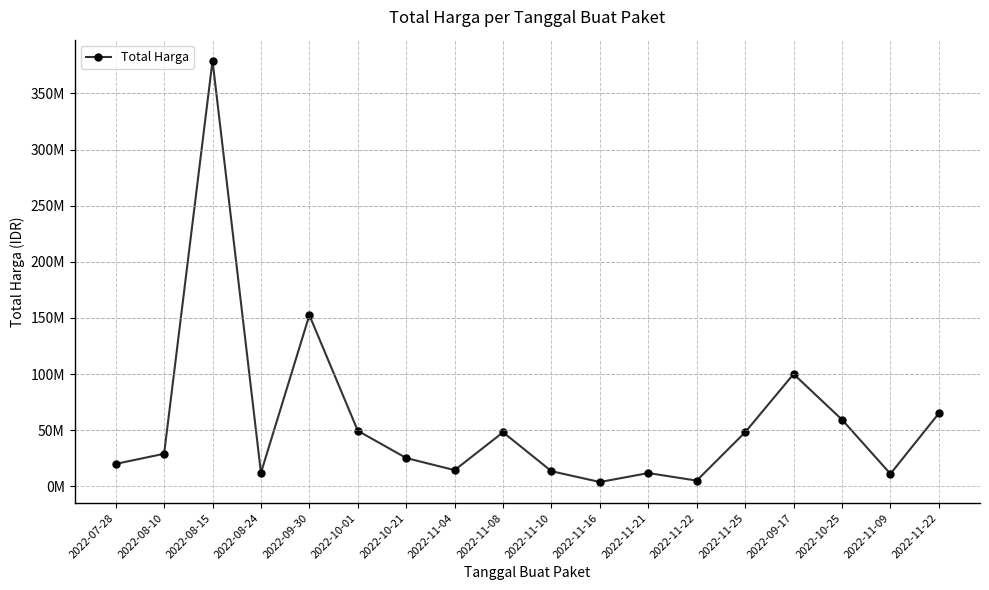

Is this an area chart (filled region under the line)?

No